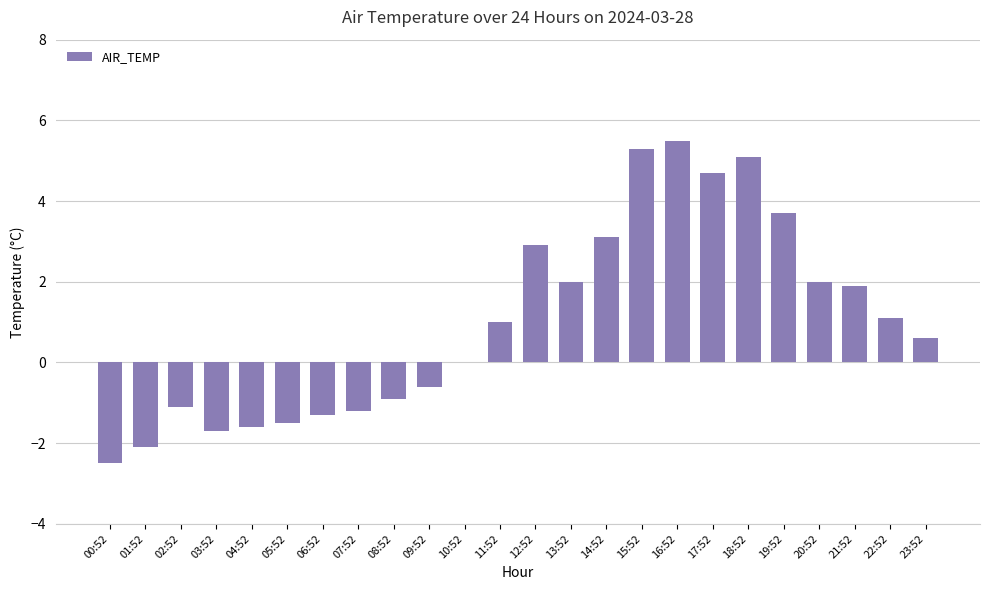

The value at 18:52 is 8.5. True or false?

False